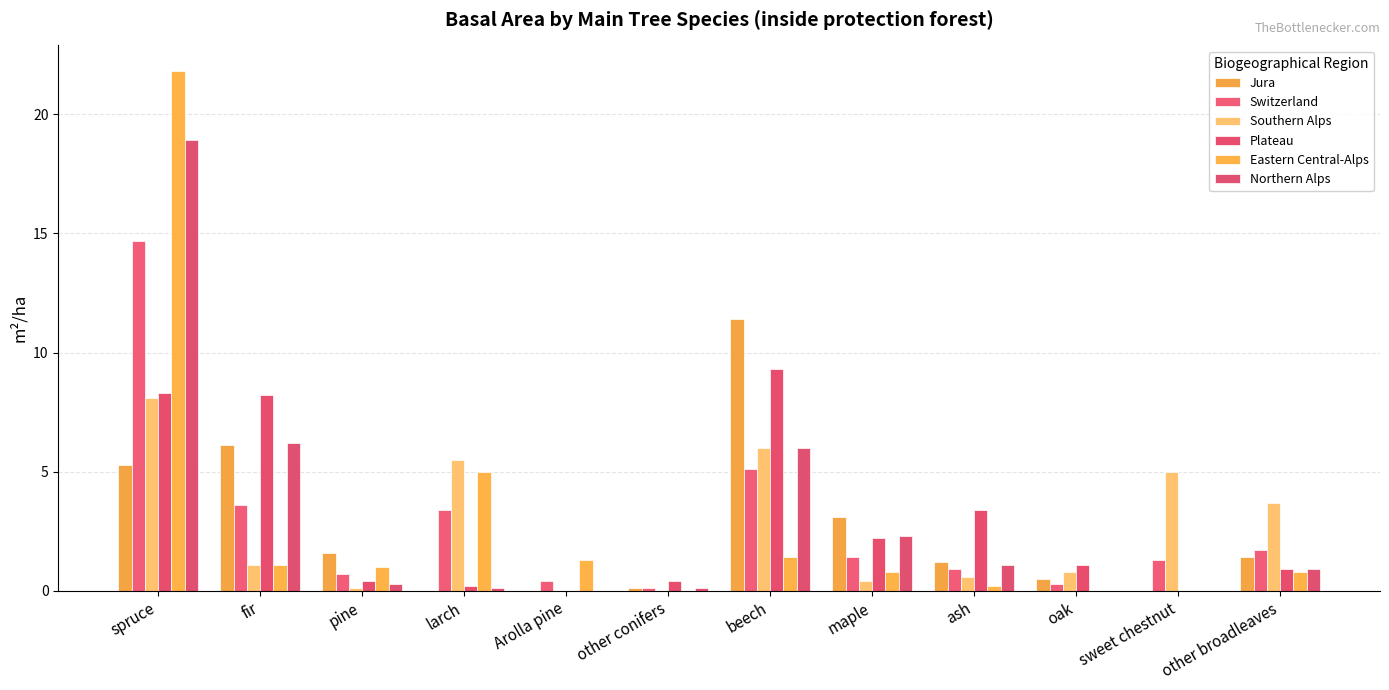

How many data points in Southern Alps are above 1?

6